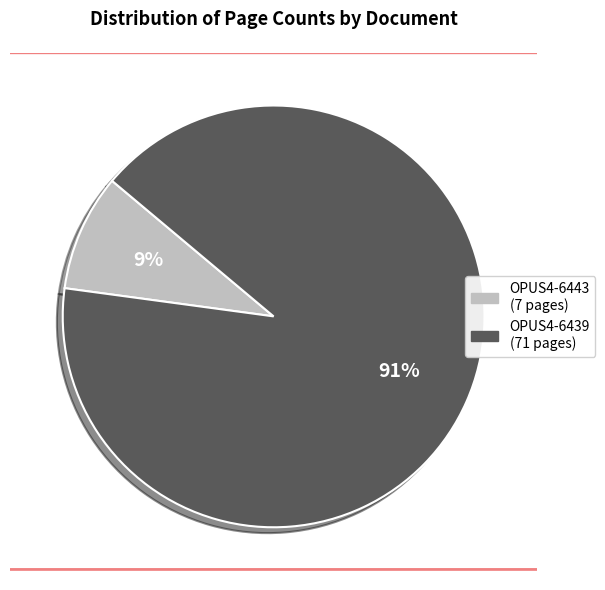

To the nearest percent, what is the combined percentage of OPUS4-6439 and OPUS4-6443?

100%